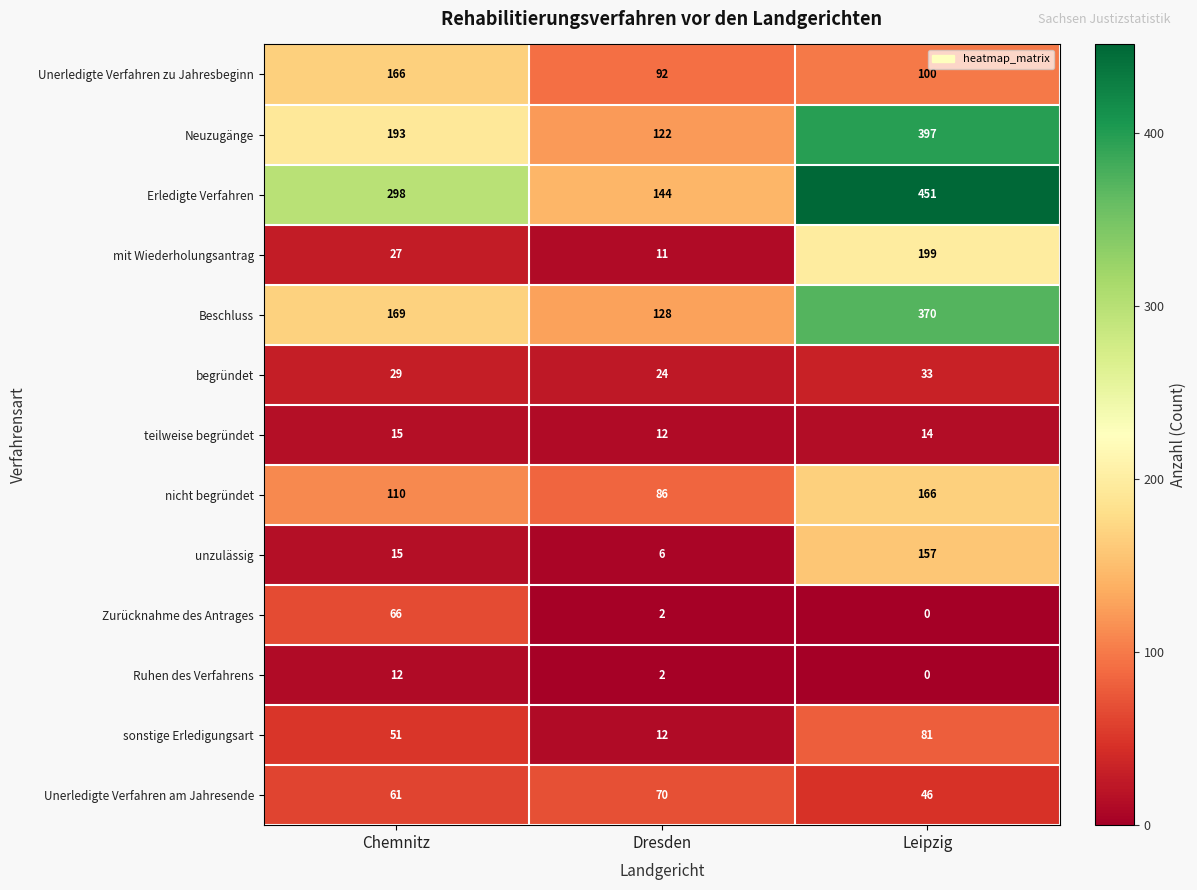

How many Ruhen des Verfahrens values are between 0 and 12?

3